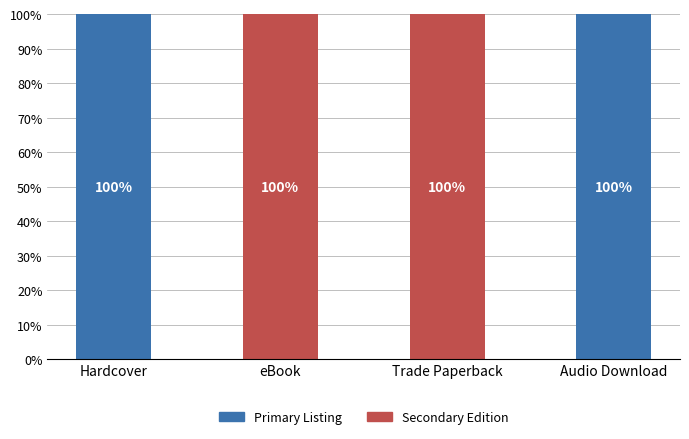

What is the total value across all series at Trade Paperback?

100